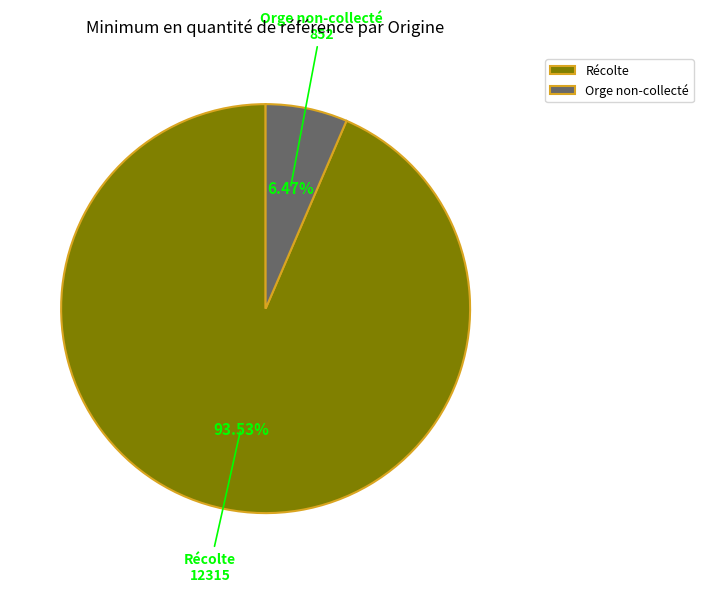

Does Récolte account for over 50% of the chart?

Yes